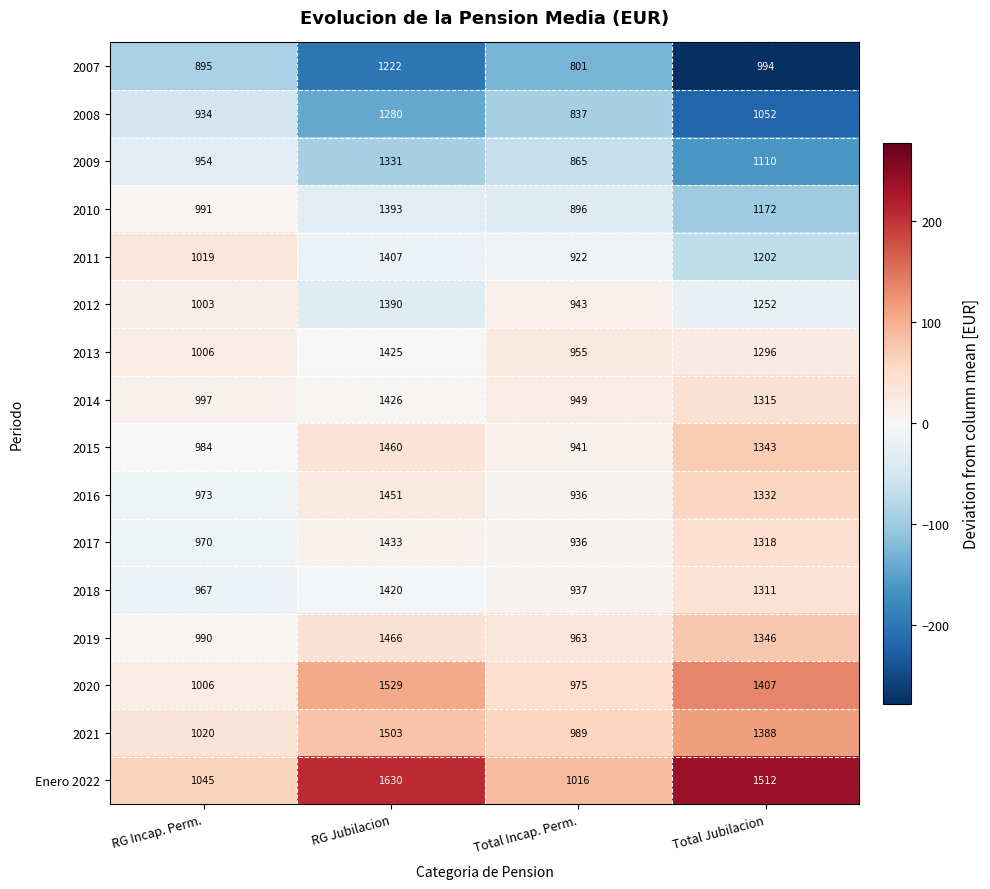

At which category is the sum across all series the highest?

RG Jubilacion